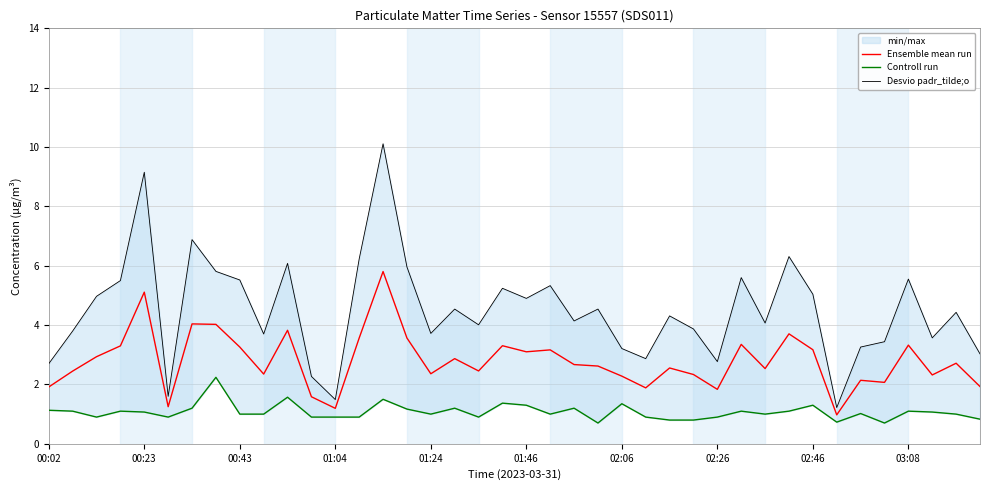

True or false: Controll run and Desvio padr_tilde;o cross at least once.

False